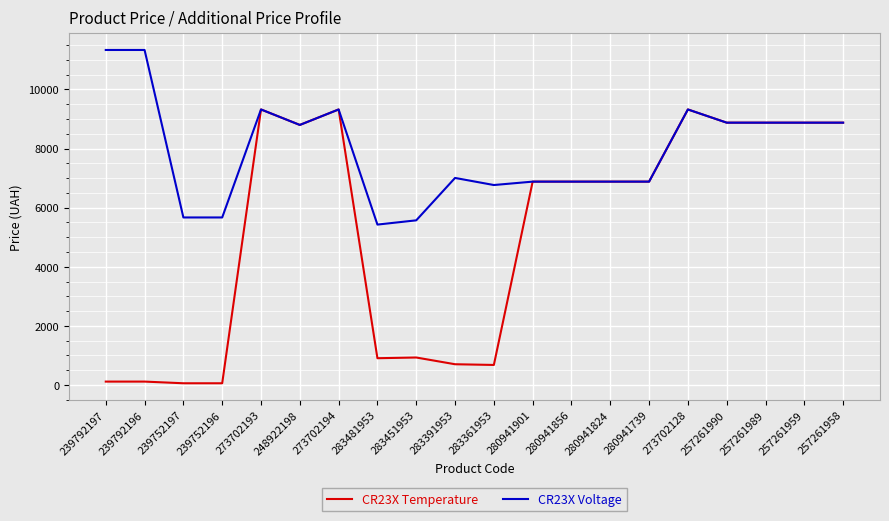

What is the total value across all series at 257261989?

17749.2